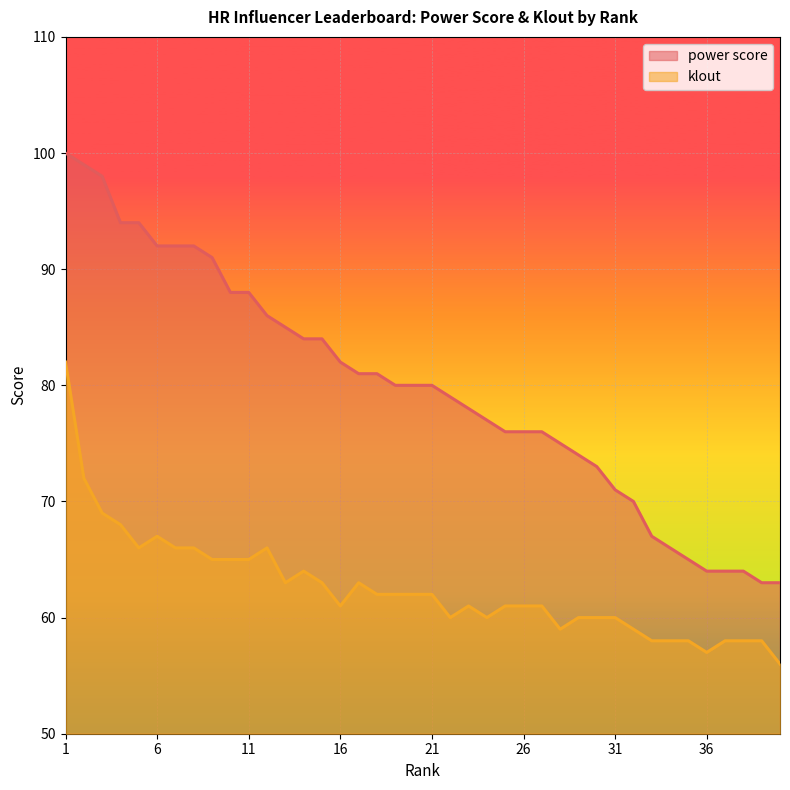

Which series has the largest total across all categories?

power score